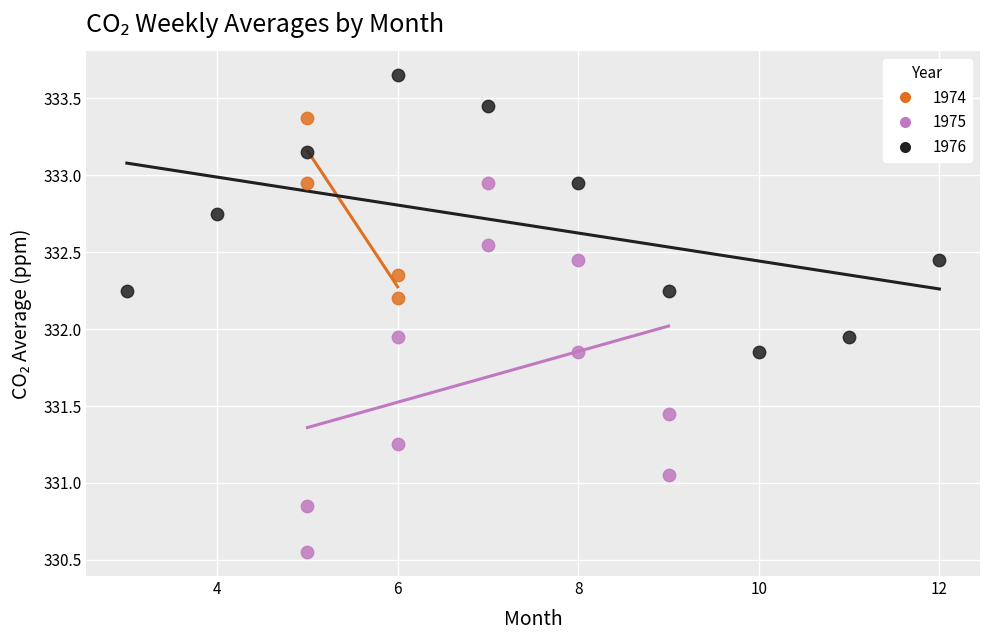

Which series reaches the minimum Y coordinate?

1975